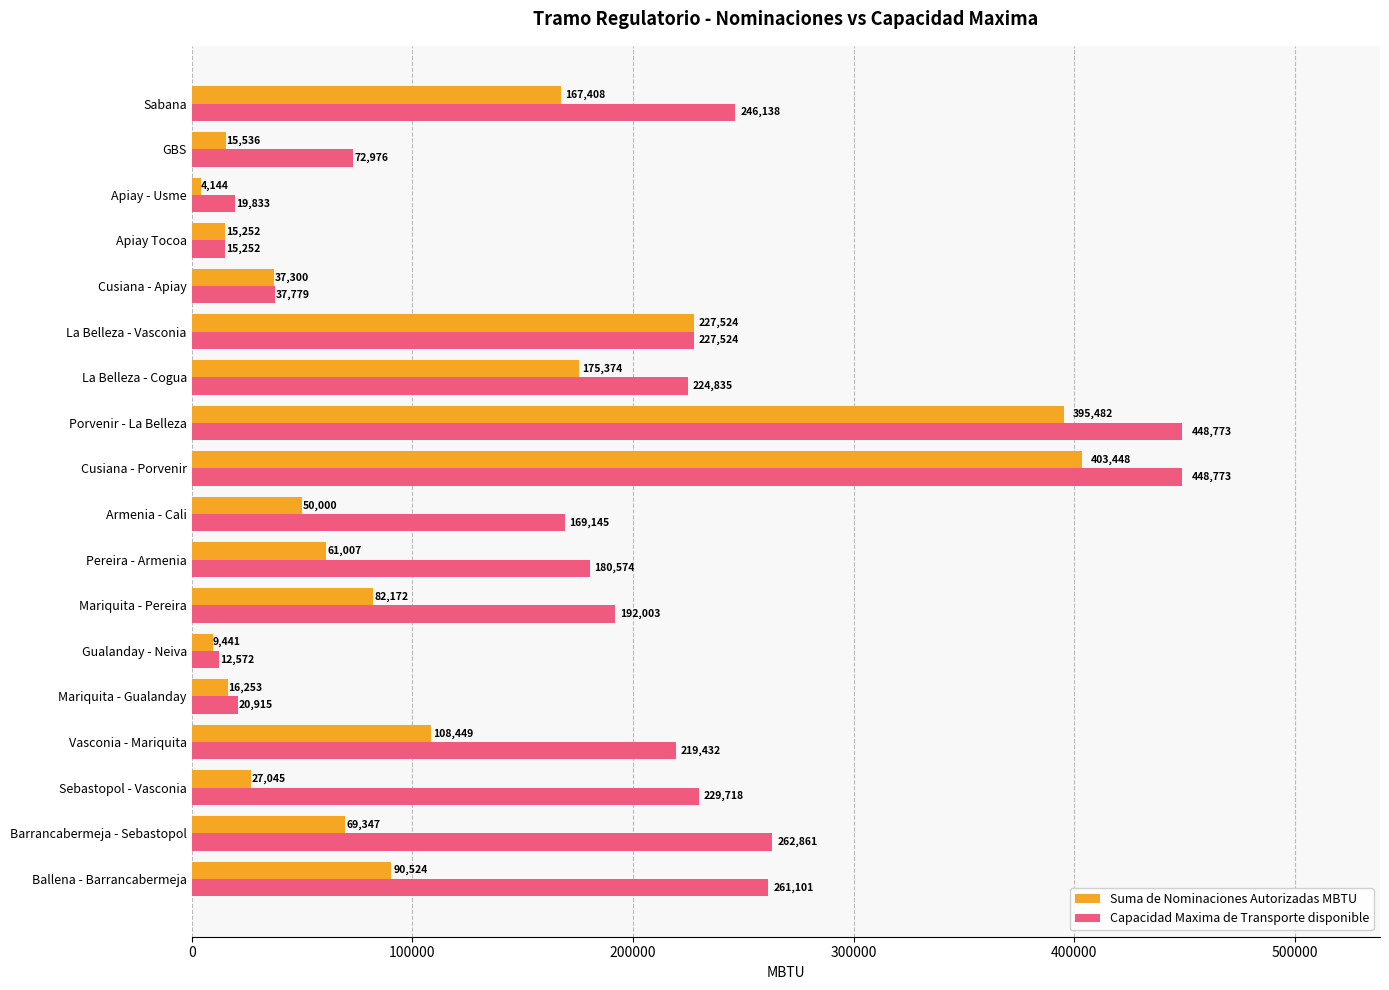

True or false: Capacidad Maxima de Transporte disponible has a value of 53634.8 at Sebastopol - Vasconia.

False